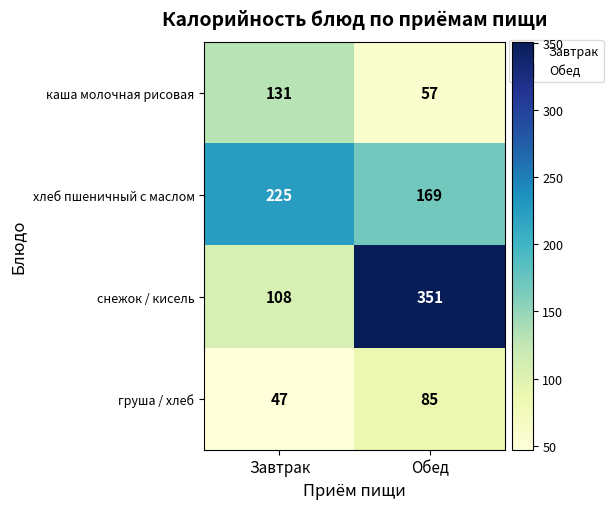

How many distinct data groups are displayed?

4